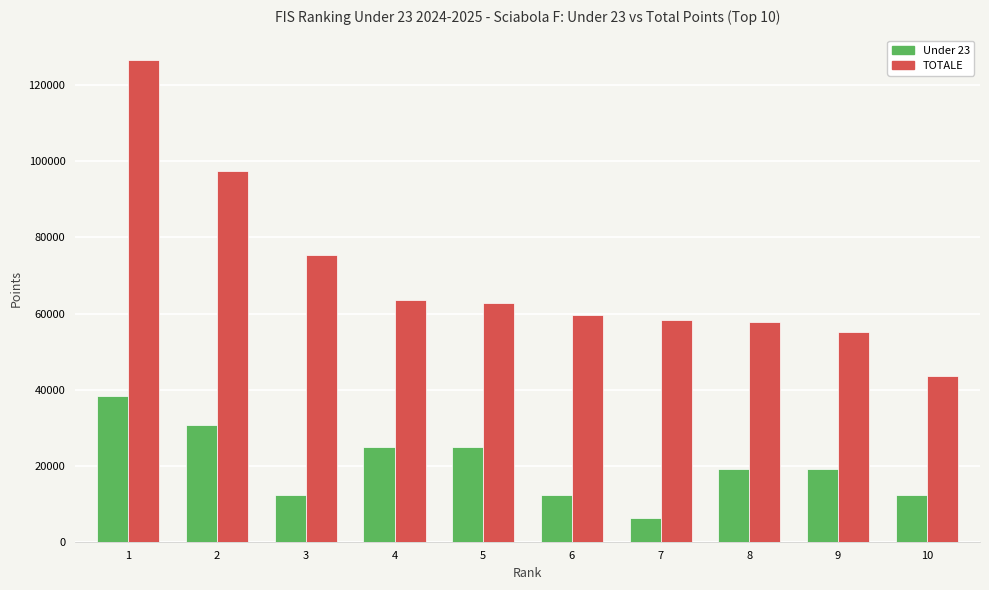

What are all the series names shown in the legend?

Under 23, TOTALE